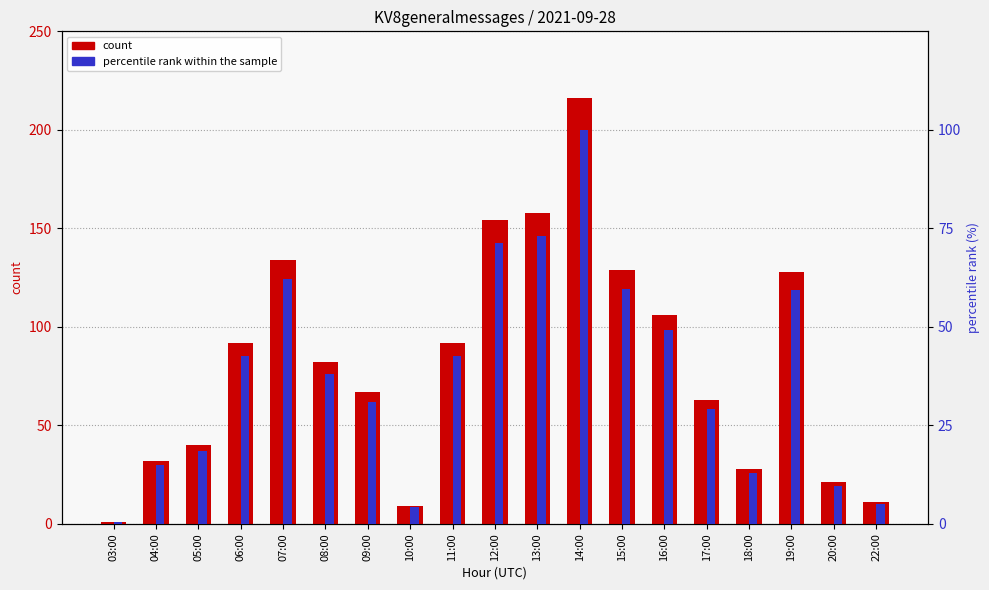

What position from the left is 22:00?

19